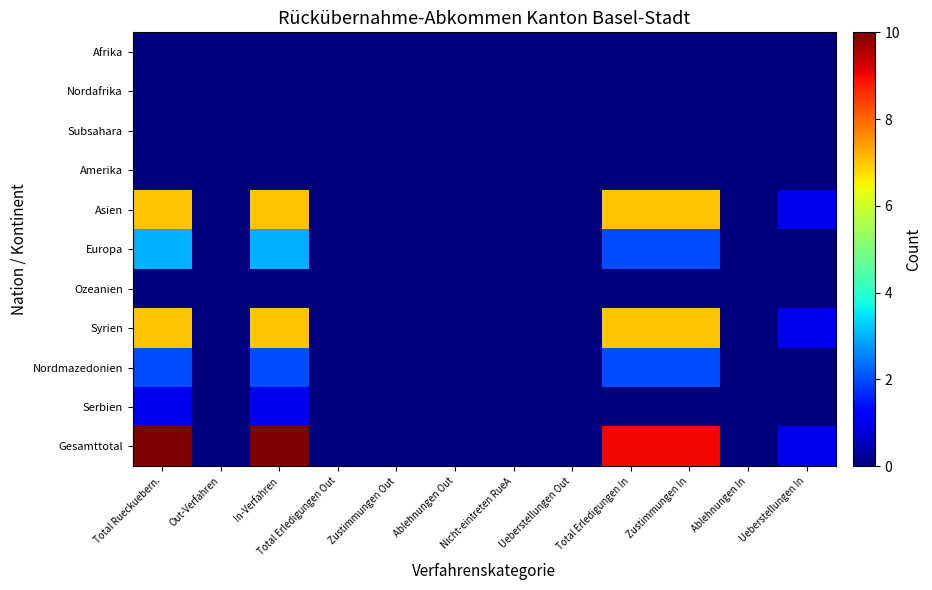

At how many categories does at least one series exceed 2?

4